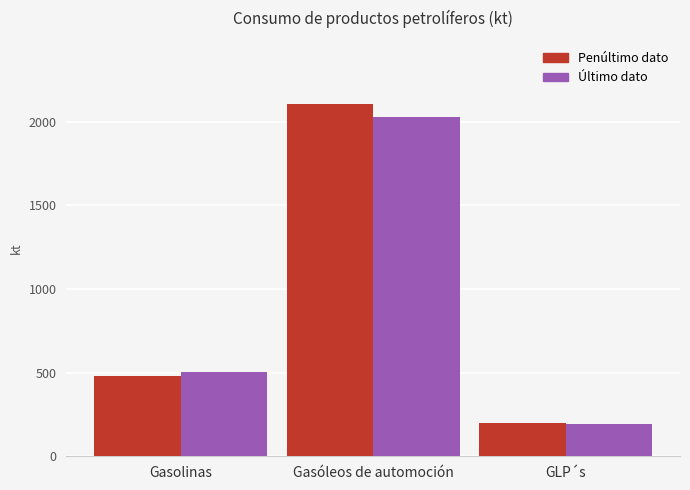

What is the label of the 3rd bar from the left?

GLP´s